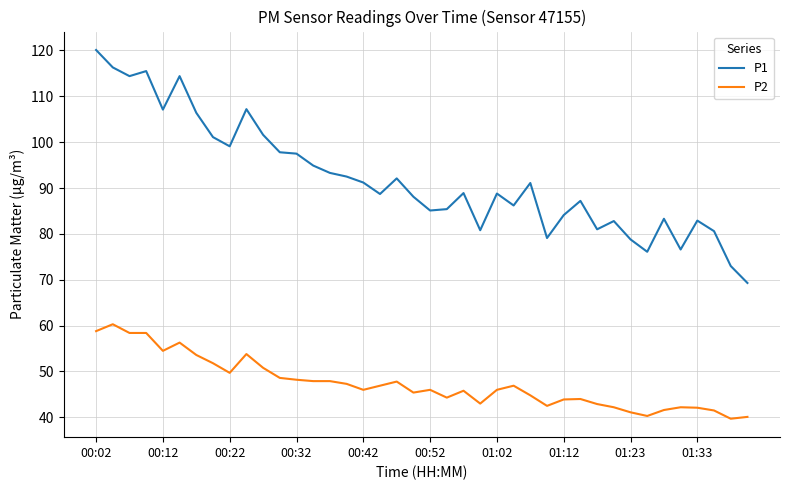

What is the difference between the maximum and minimum values in the P2 series?

20.6